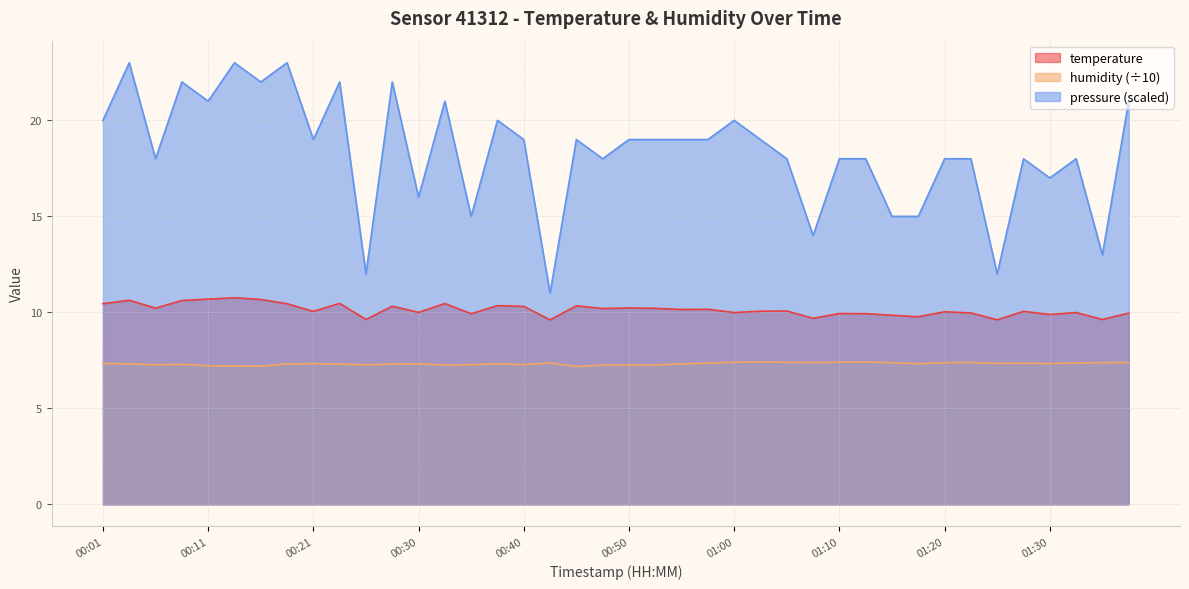

What is the greatest value displayed?

23.0